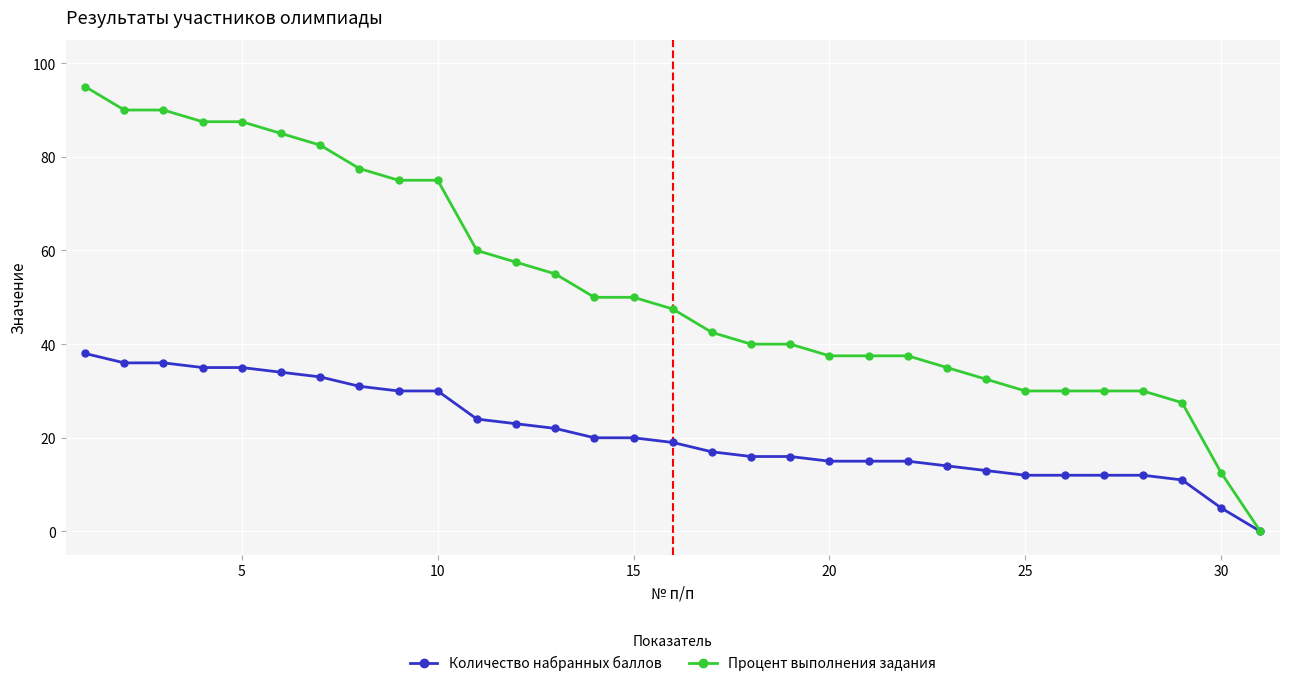

Does the chart display data point markers on the line(s)?

Yes